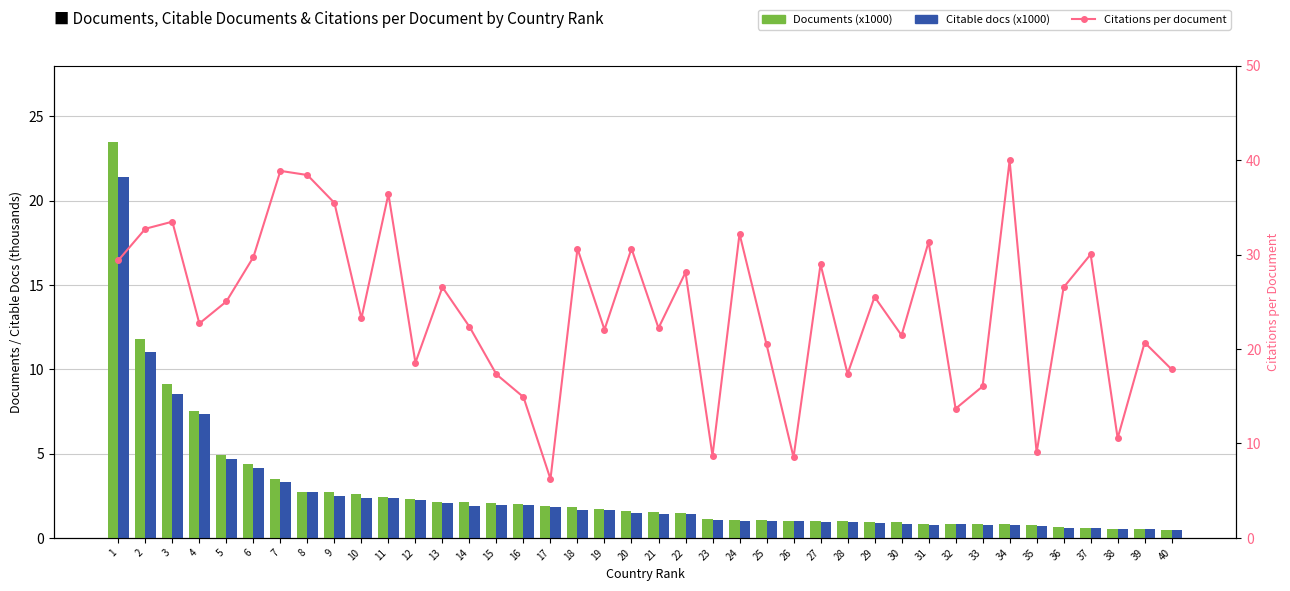

At which category is the sum across all series the highest?

1